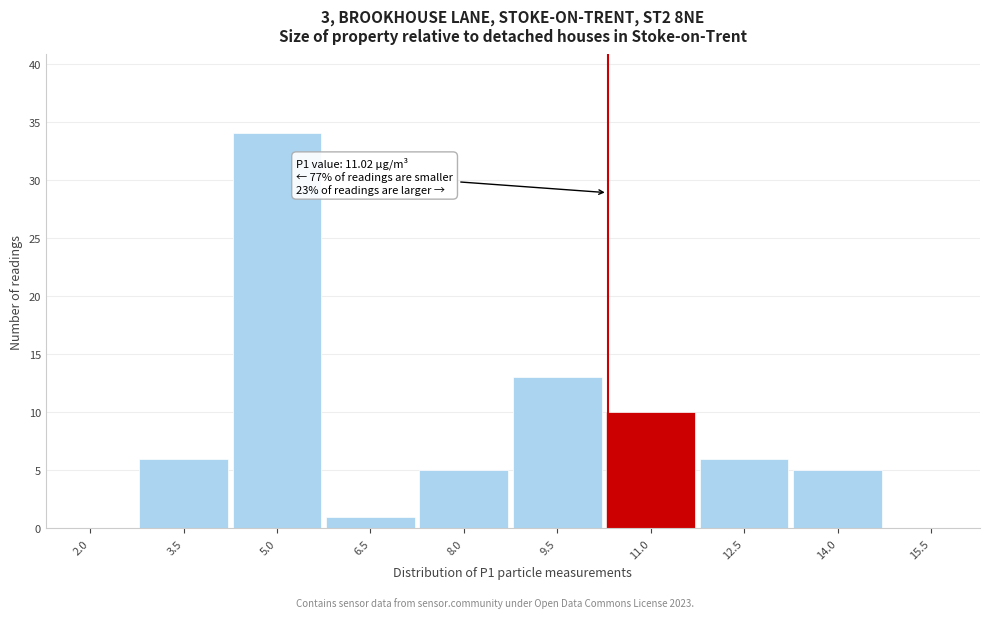

Reading left to right, extract all data points from this chart.

2.0=0	3.5=6	5.0=34	6.5=1	8.0=5	9.5=13	11.0=10	12.5=6	14.0=5	15.5=0